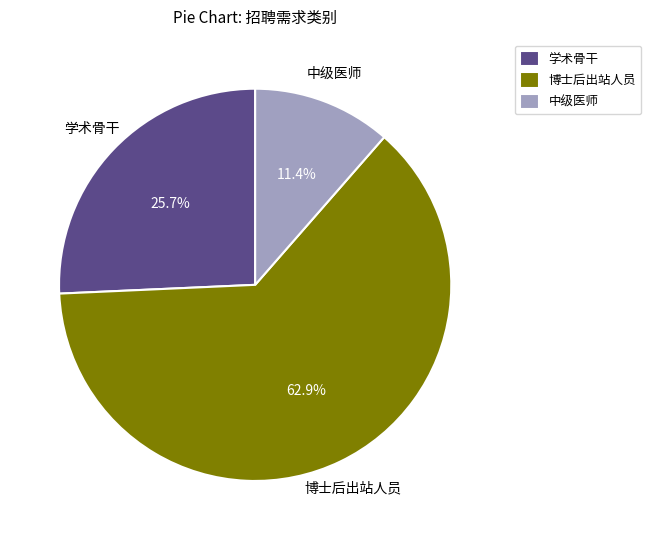

How many slices are in this pie chart?

3